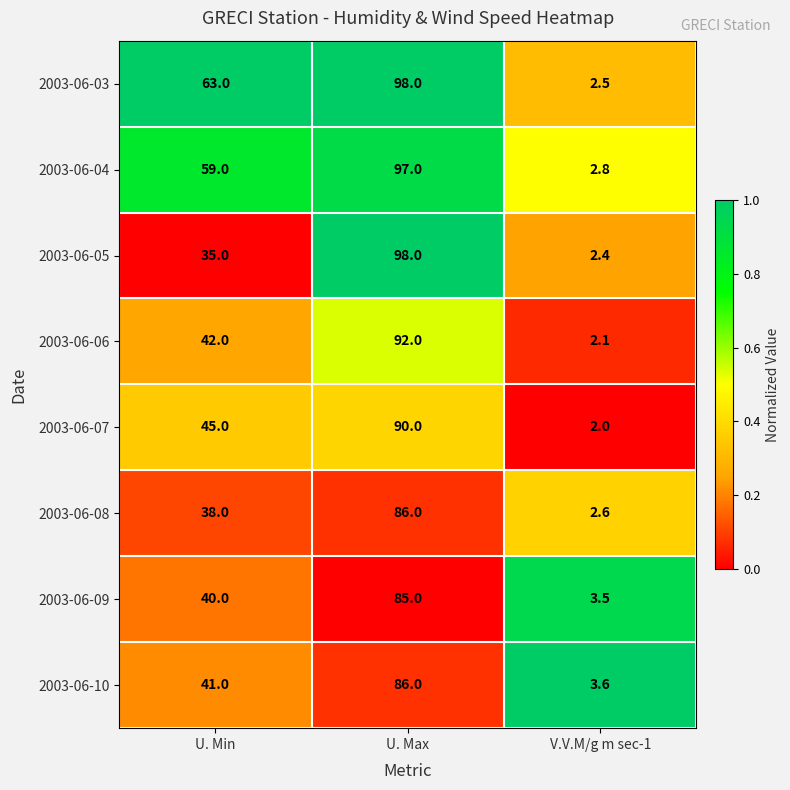

Between U. Min and V.V.M/g m sec-1, which series saw the biggest shift?

2003-06-03